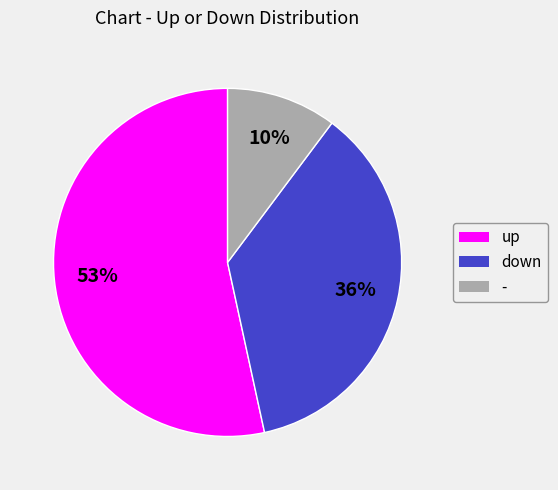

How many slices are in this pie chart?

3